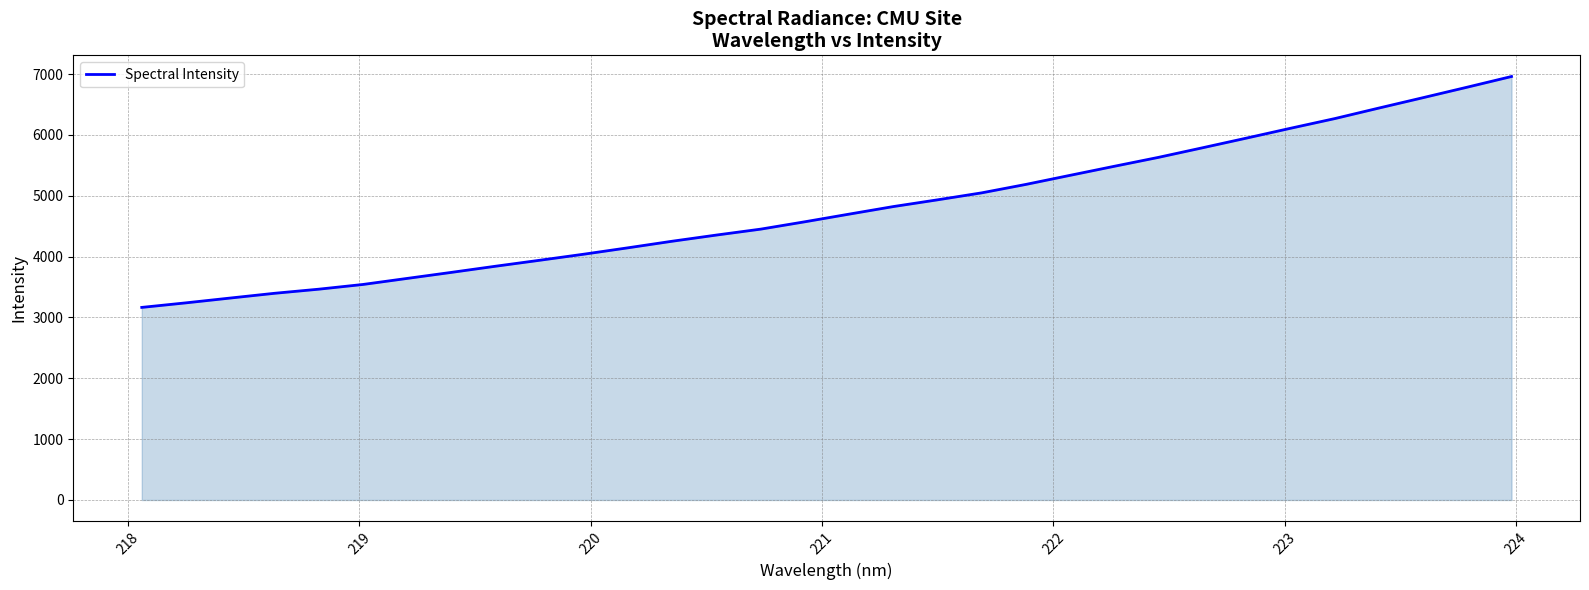

What is the difference between the maximum and minimum values?

3794.6